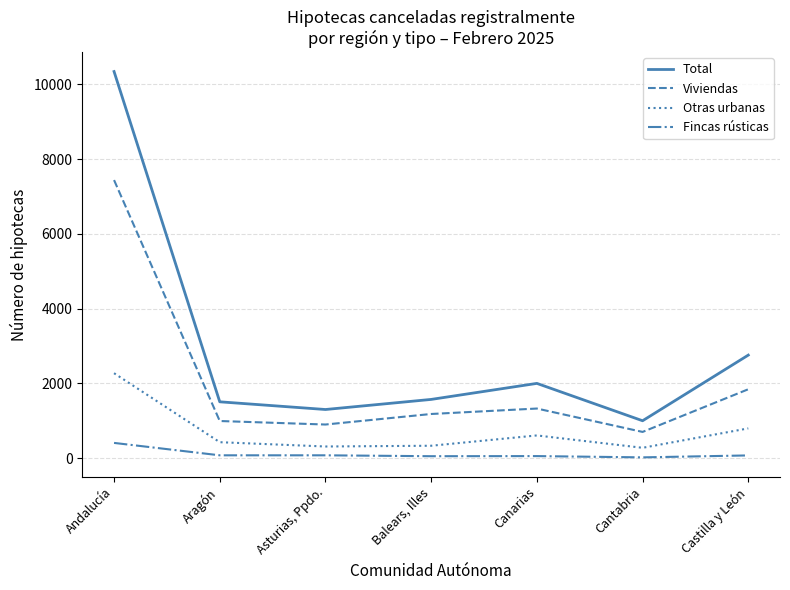

Which category has the highest value across all series?

Andalucía